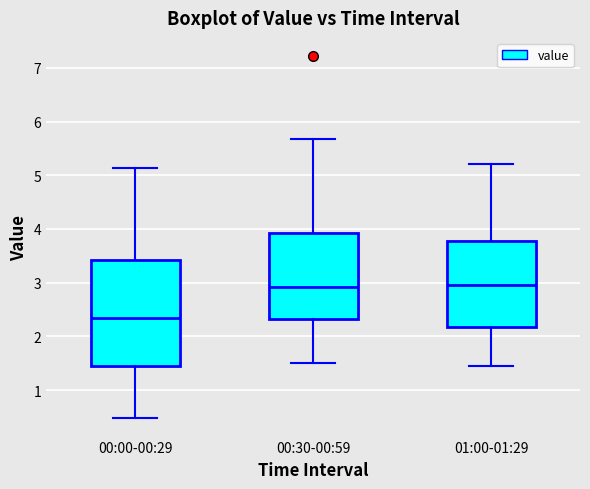

Reading left to right, transcribe this box plot: for each box, give where its median line is, the range the box spans, and where its two whiskers end, as read against the y-axis. The values are not printed on the chart, so give them approximately, as read against the axis.

00:00-00:29: median 2.4, box 1.5 to 3.4, whiskers 0.5 to 5.1
00:30-00:59: median 2.9, box 2.3 to 3.9, whiskers 1.5 to 5.7
01:00-01:29: median 3.0, box 2.2 to 3.8, whiskers 1.5 to 5.2